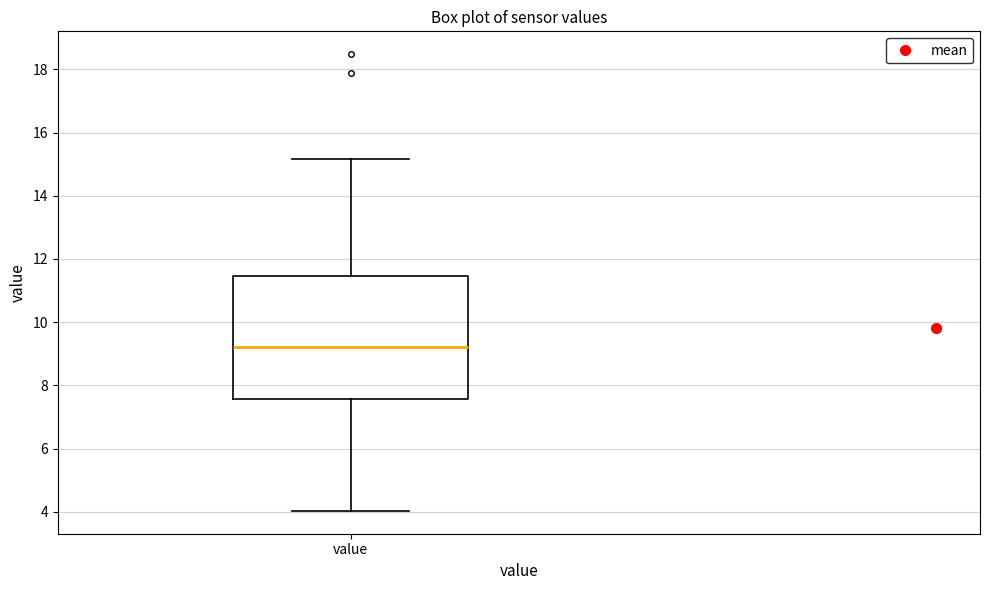

Where is the upper edge of the box for value on the y-axis? The values are not printed on the chart, so give them approximately, as read against the axis.

11.4